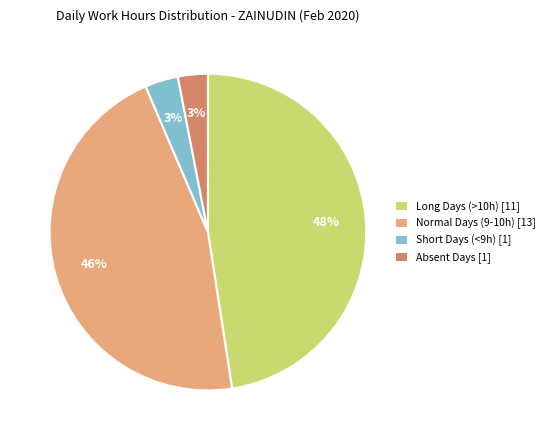

Is there any slice that represents more than half of the pie?

No